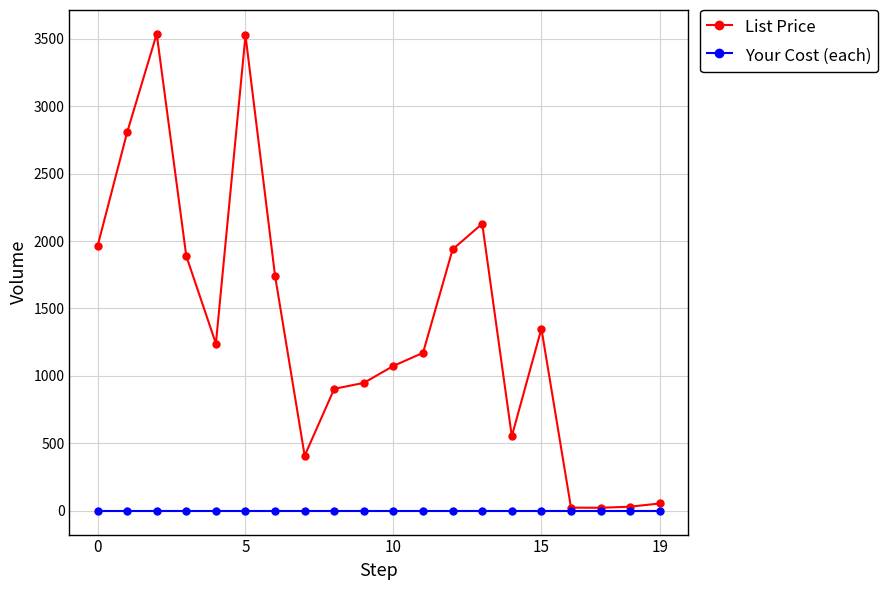

Which series has the widest spread of values?

List Price